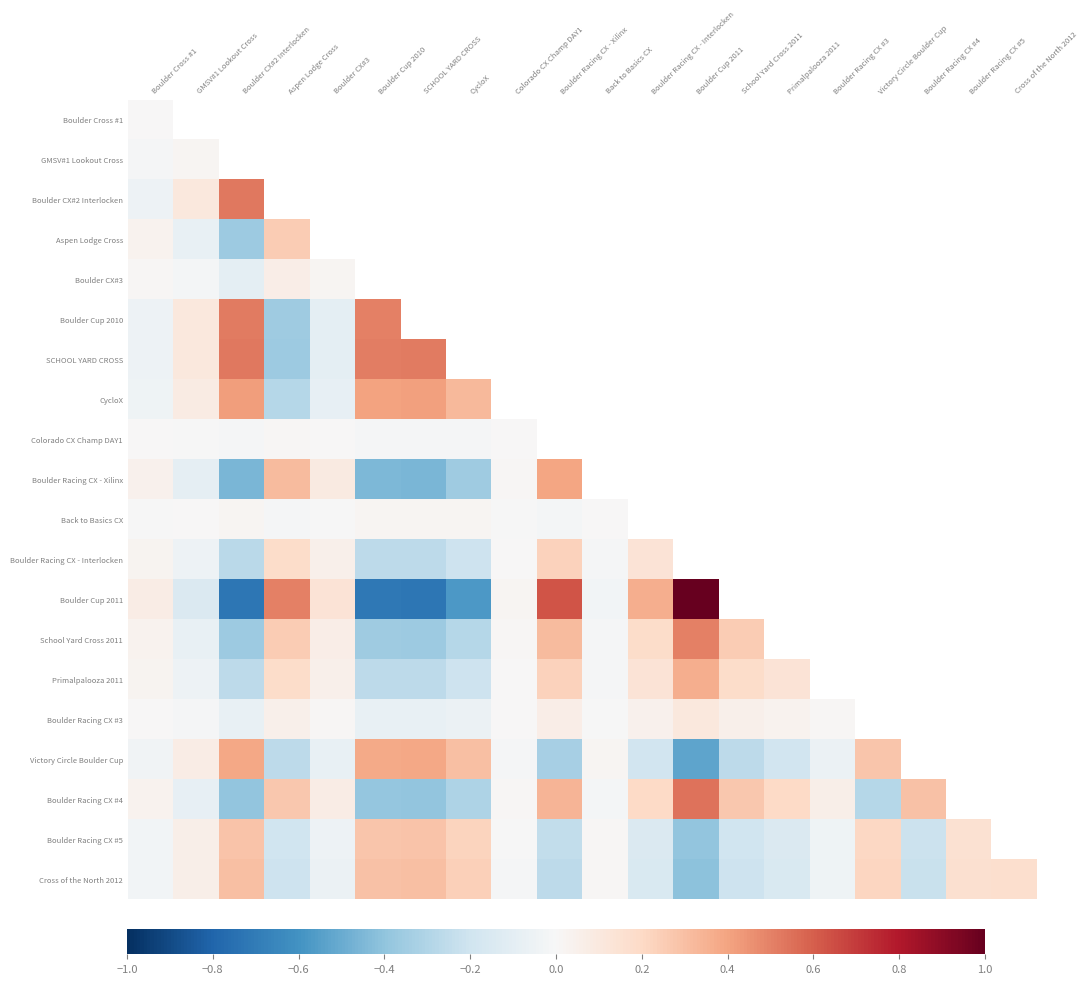

Where is Primalpalooza 2011 nearest to the value 0?

Colorado CX Champ DAY1